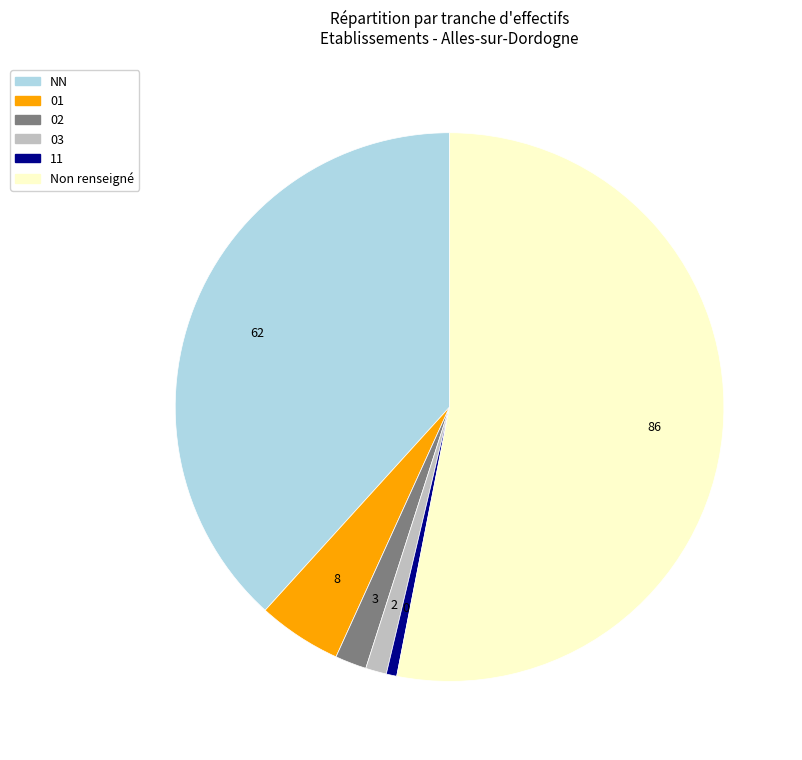

Does any single category account for the majority?

Yes